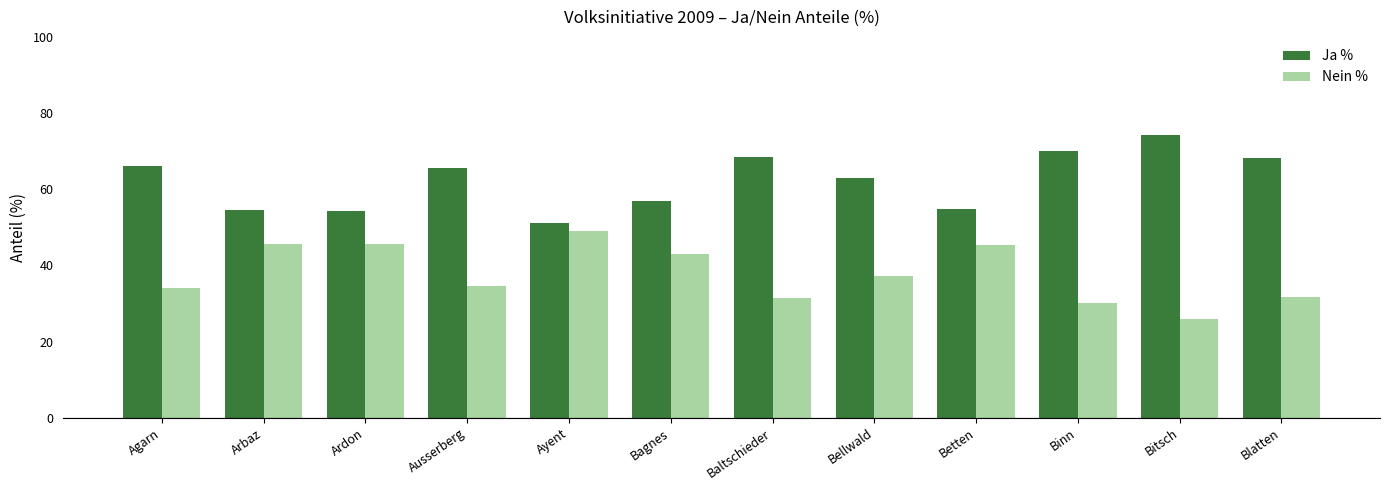

How many data points in Ja % are less than 65?

6